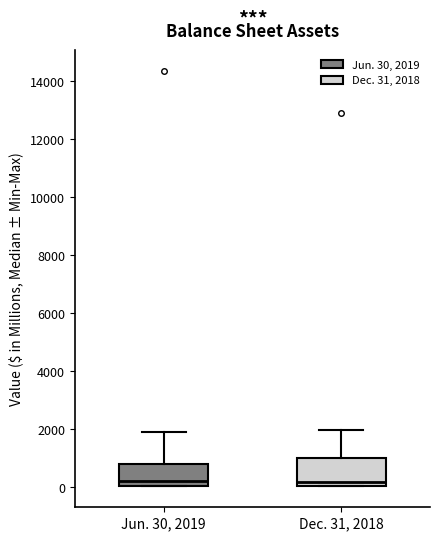

Reading left to right, transcribe this box plot: for each box, give where its median line is, the range the box spans, and where its two whiskers end, as read against the y-axis. The values are not printed on the chart, so give them approximately, as read against the axis.

Jun. 30, 2019: median 200, box 0 to 800, whiskers 0 to 1800
Dec. 31, 2018: median 200, box 0 to 1000, whiskers 0 to 2000